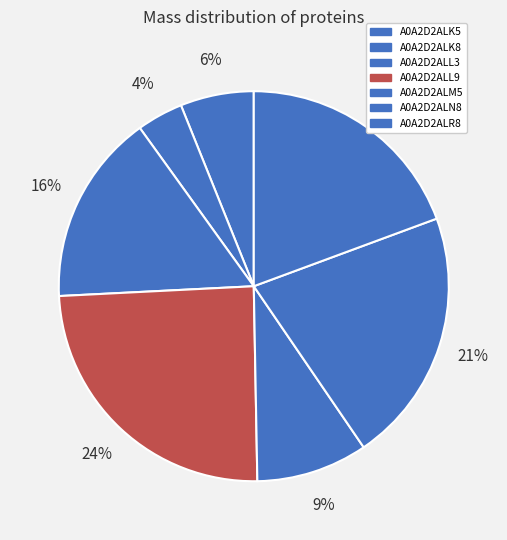

Is A0A2D2ALM5 the majority of the pie?

No